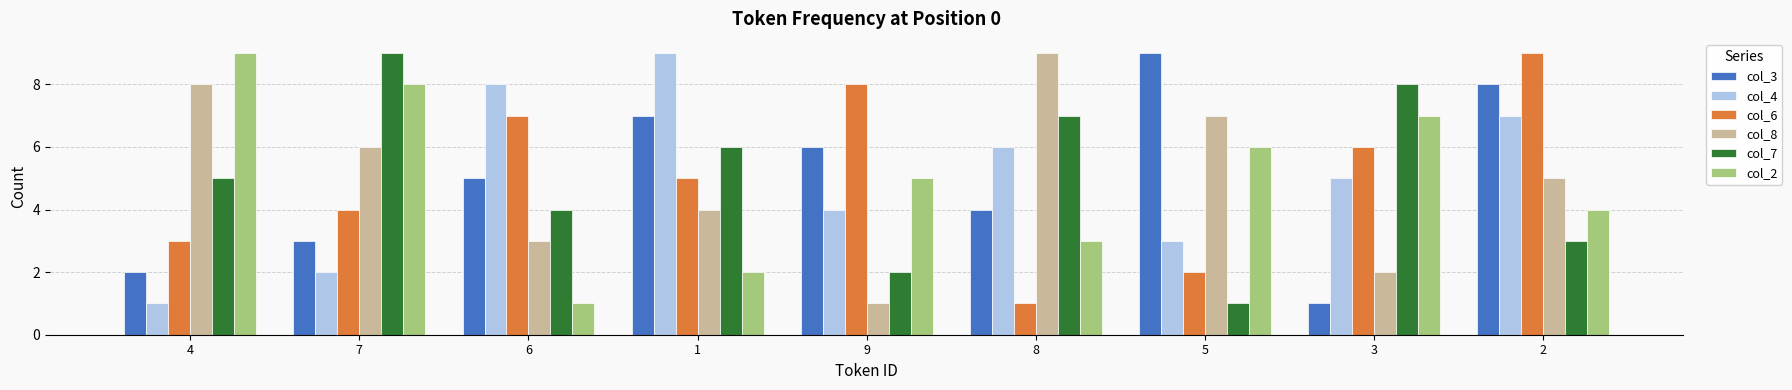

At which category is the sum across all series the highest?

2